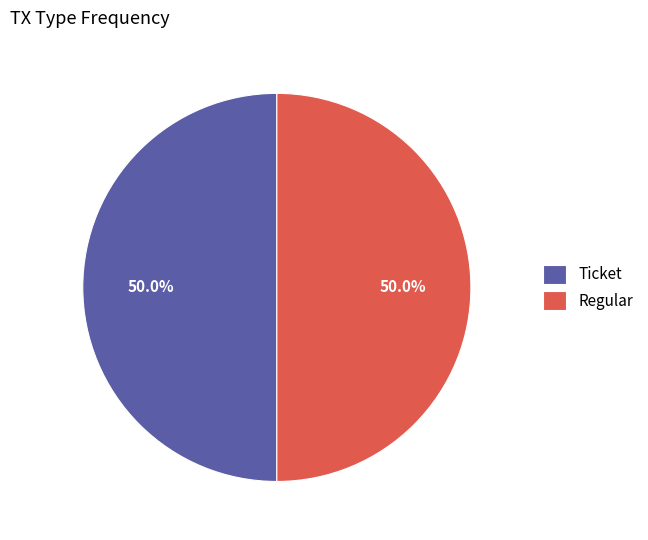

How much of the chart is everything except Ticket?

50.0%